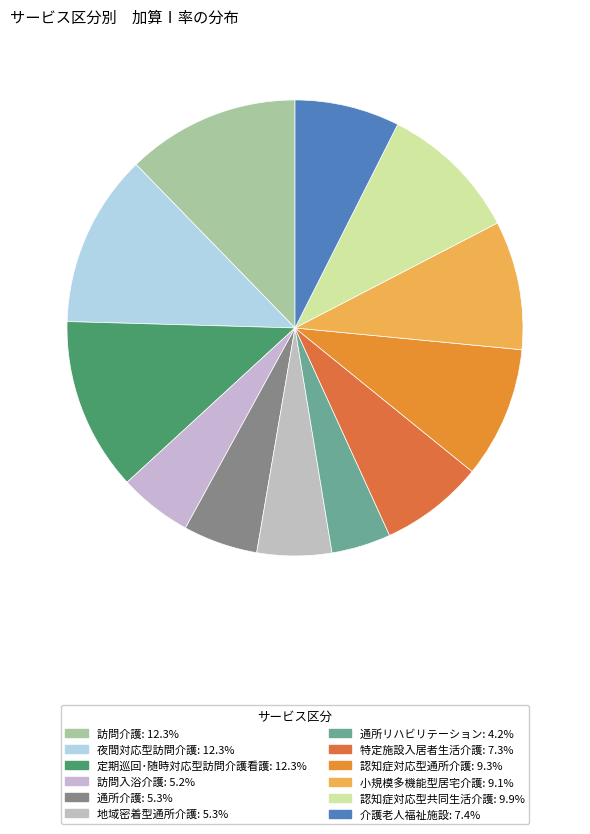

The 通所リハビリテーション slice represents 1% of the pie. True or false?

False